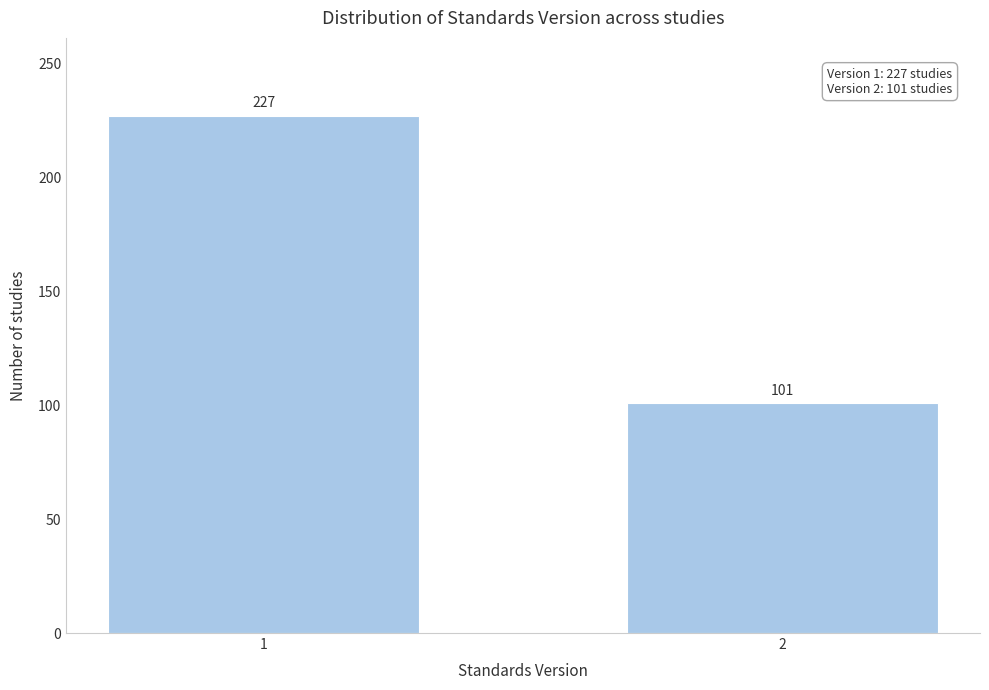

Reading left to right, extract all data points from this chart.

1=227	2=101